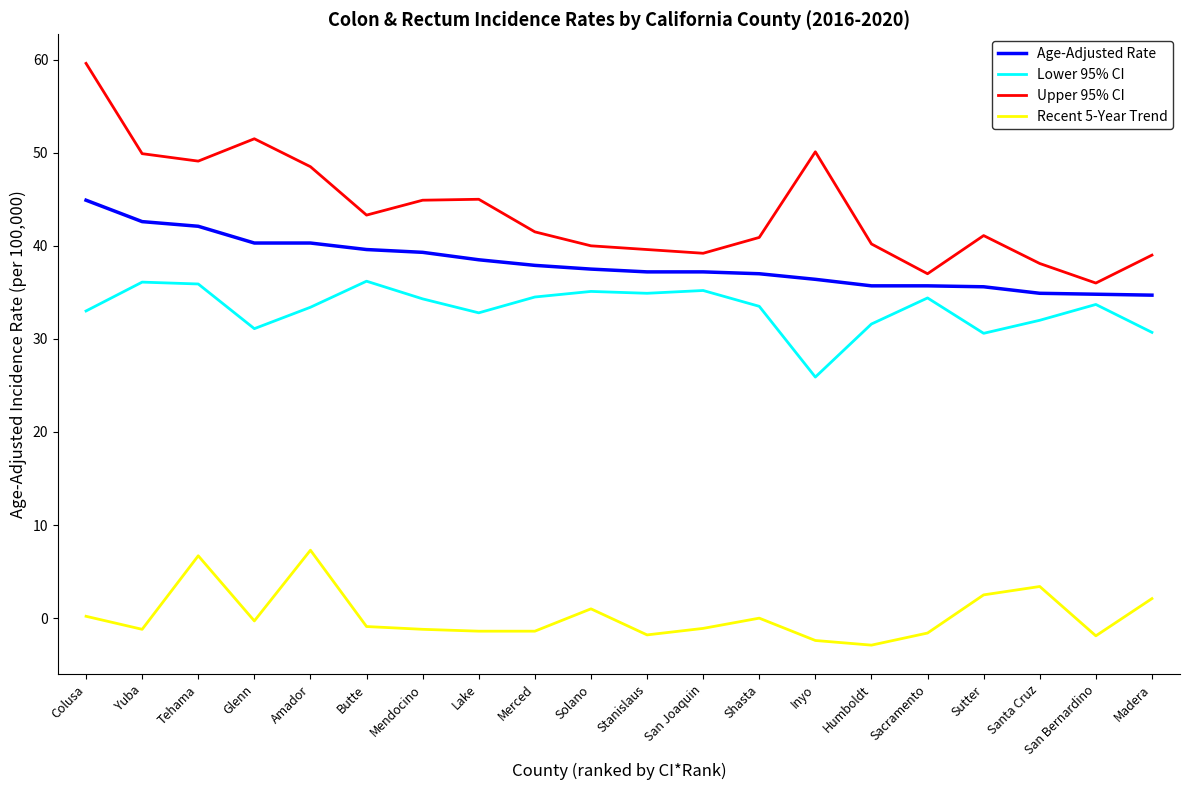

Rank the series by their maximum value, from lowest to highest.

Recent 5-Year Trend, Lower 95% CI, Age-Adjusted Rate, Upper 95% CI